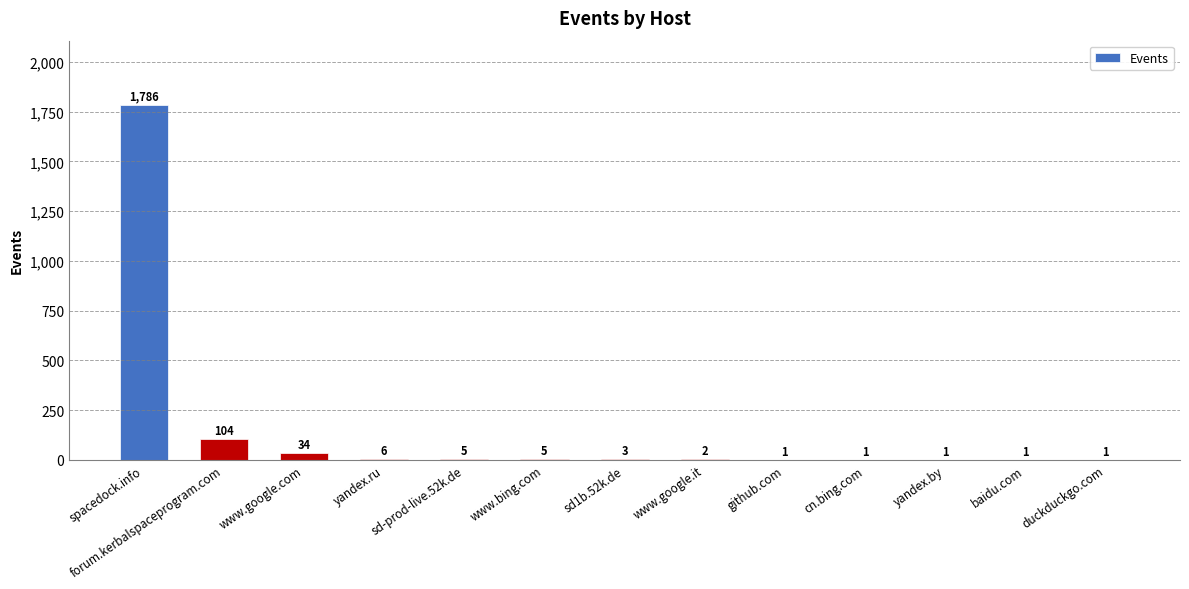

The value at baidu.com is 1. True or false?

True